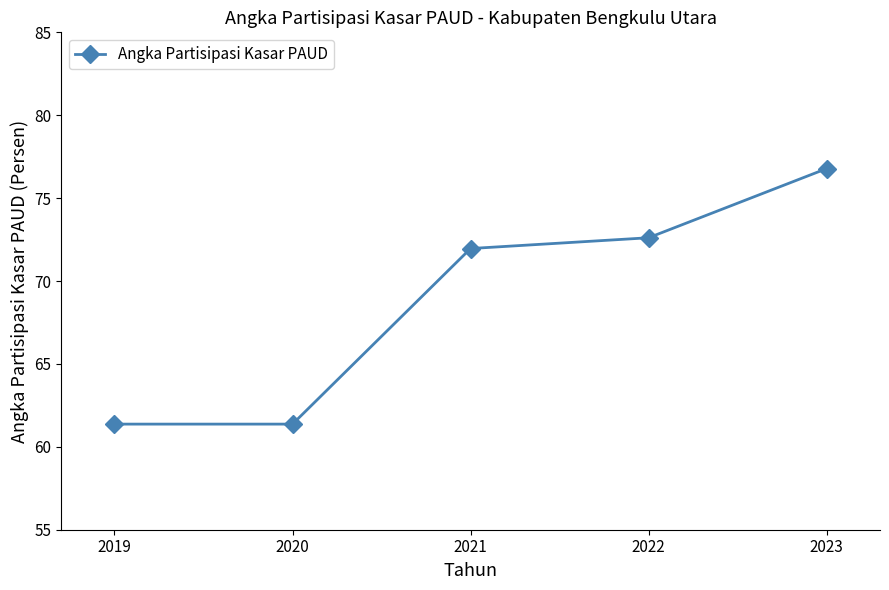

Which label corresponds to the largest value in the chart?

2023